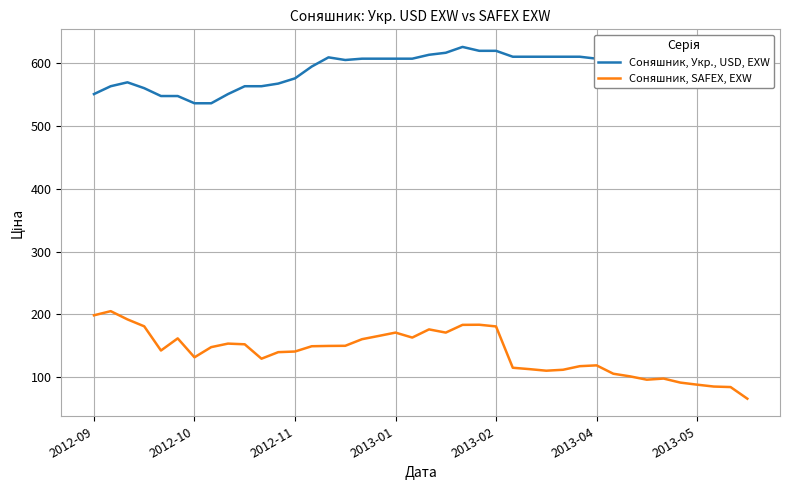

List the series in order of their overall mean, highest first.

Соняшник, Укр., USD, EXW, Соняшник, SAFEX, EXW